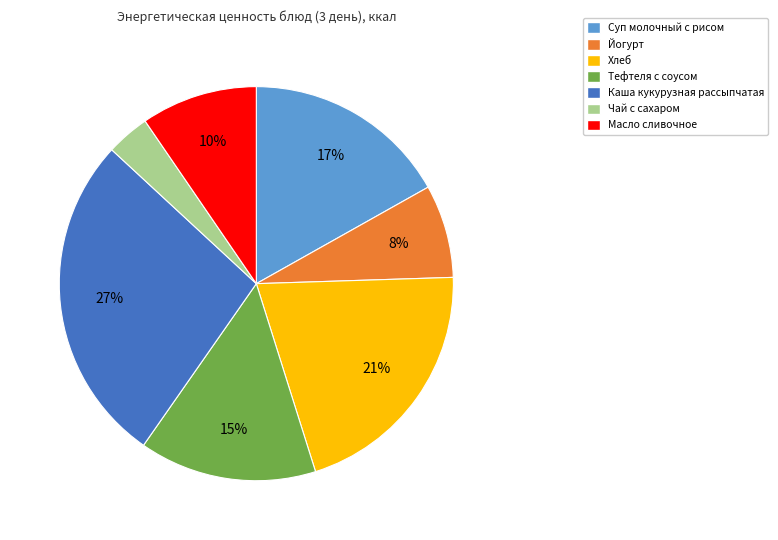

Does any single category account for the majority?

No